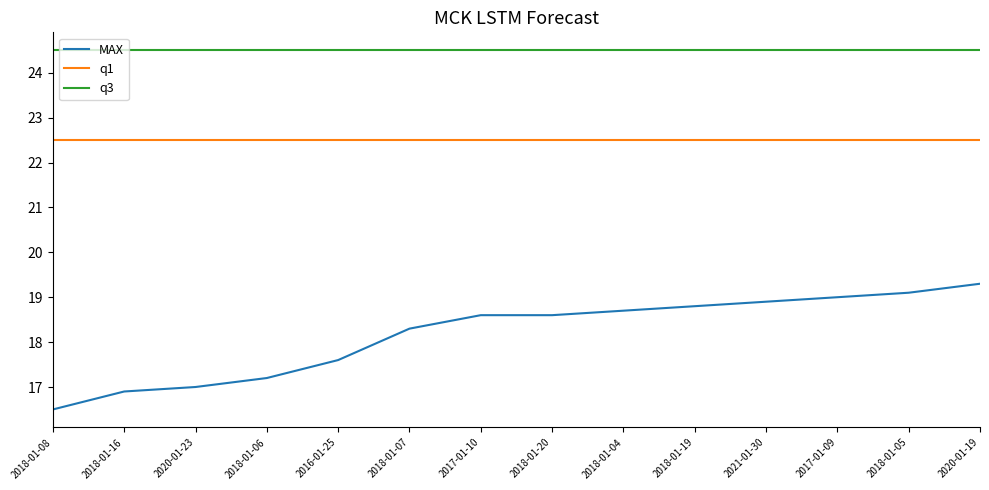

Where does the MAX series first go above 18?

2018-01-07